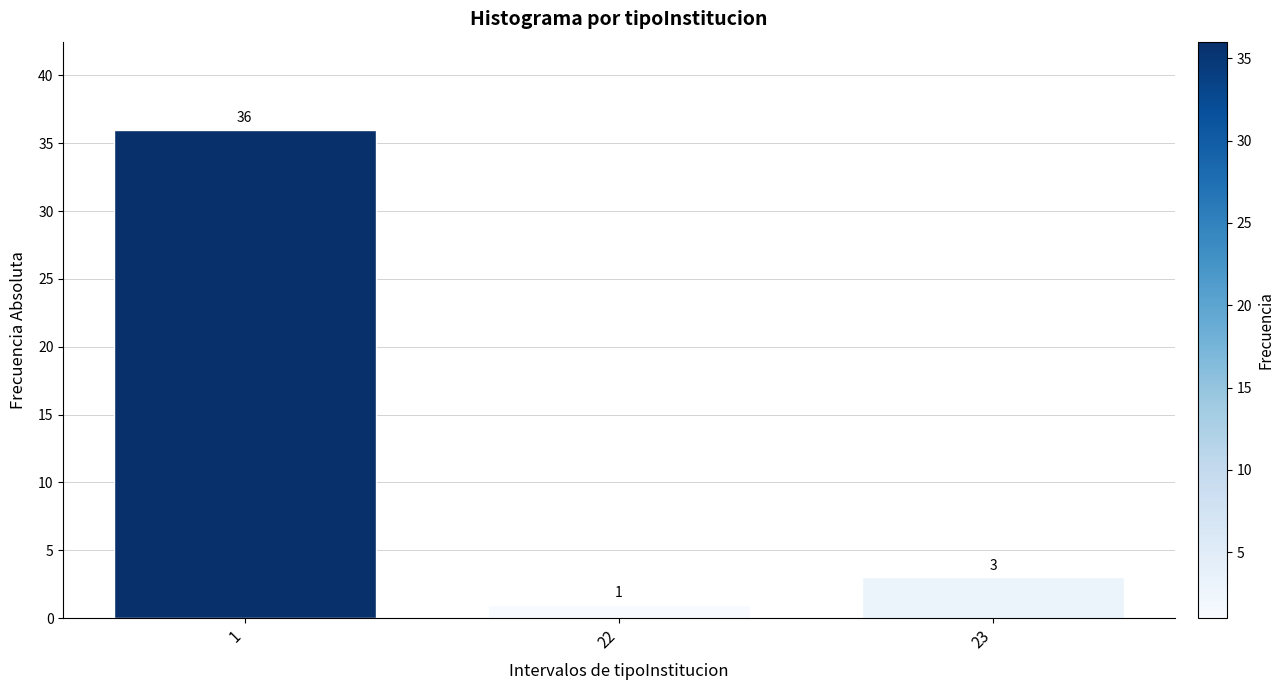

Reading right to left, list all the values displayed in this chart.

23=3	22=1	1=36